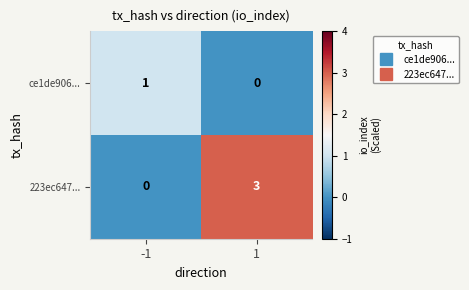

Count the number of categories in the chart.

2